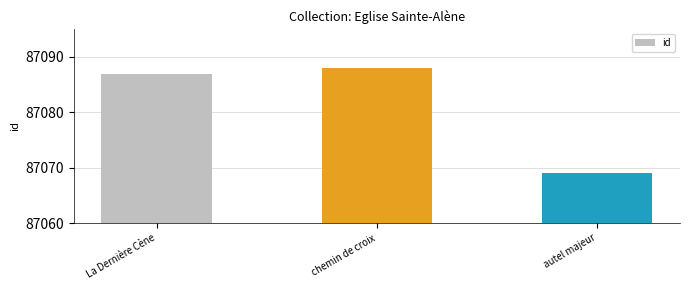

What is the label of the 3rd bar from the left?

autel majeur